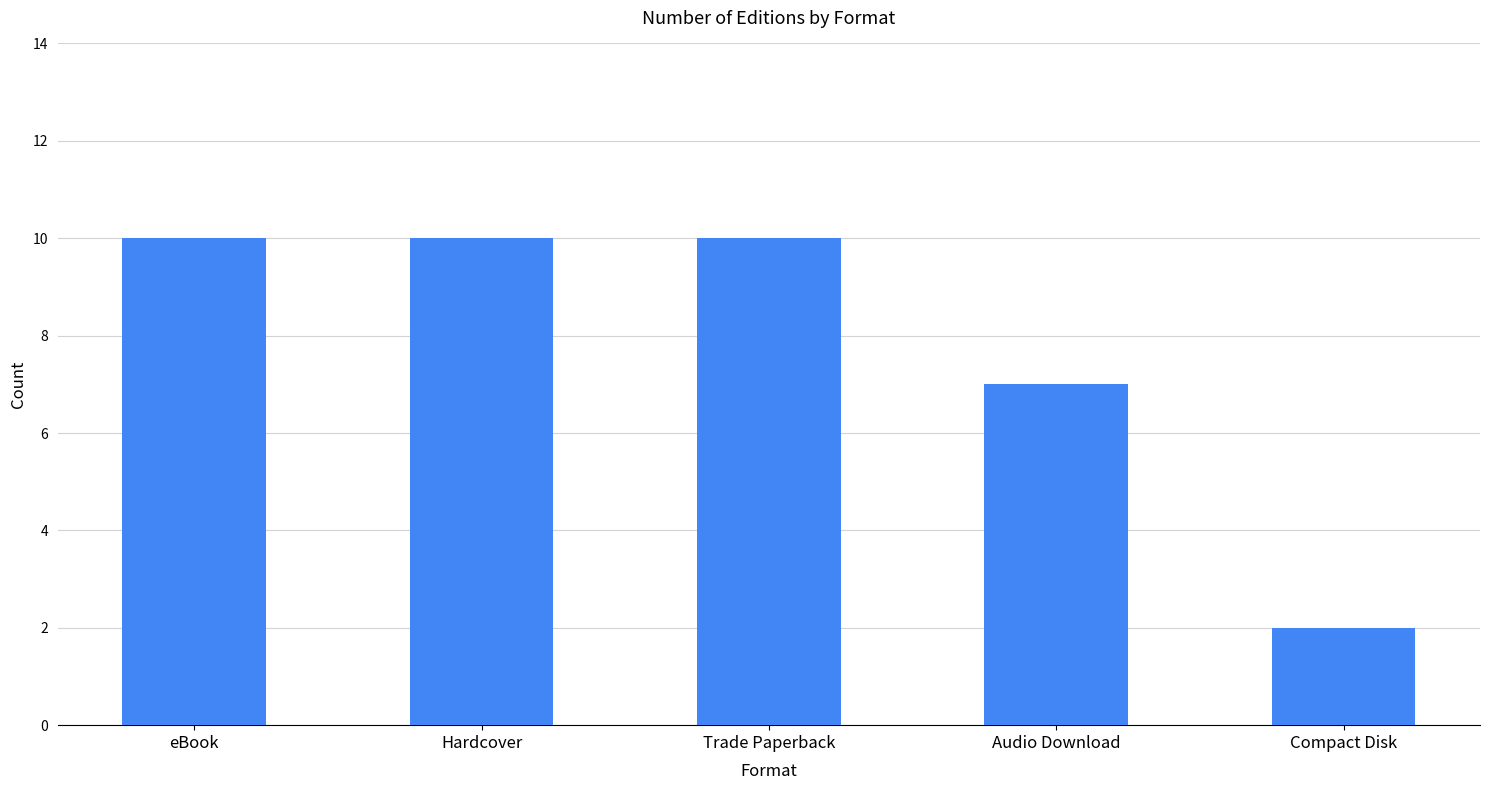

How many values are between 7 and 10?

4